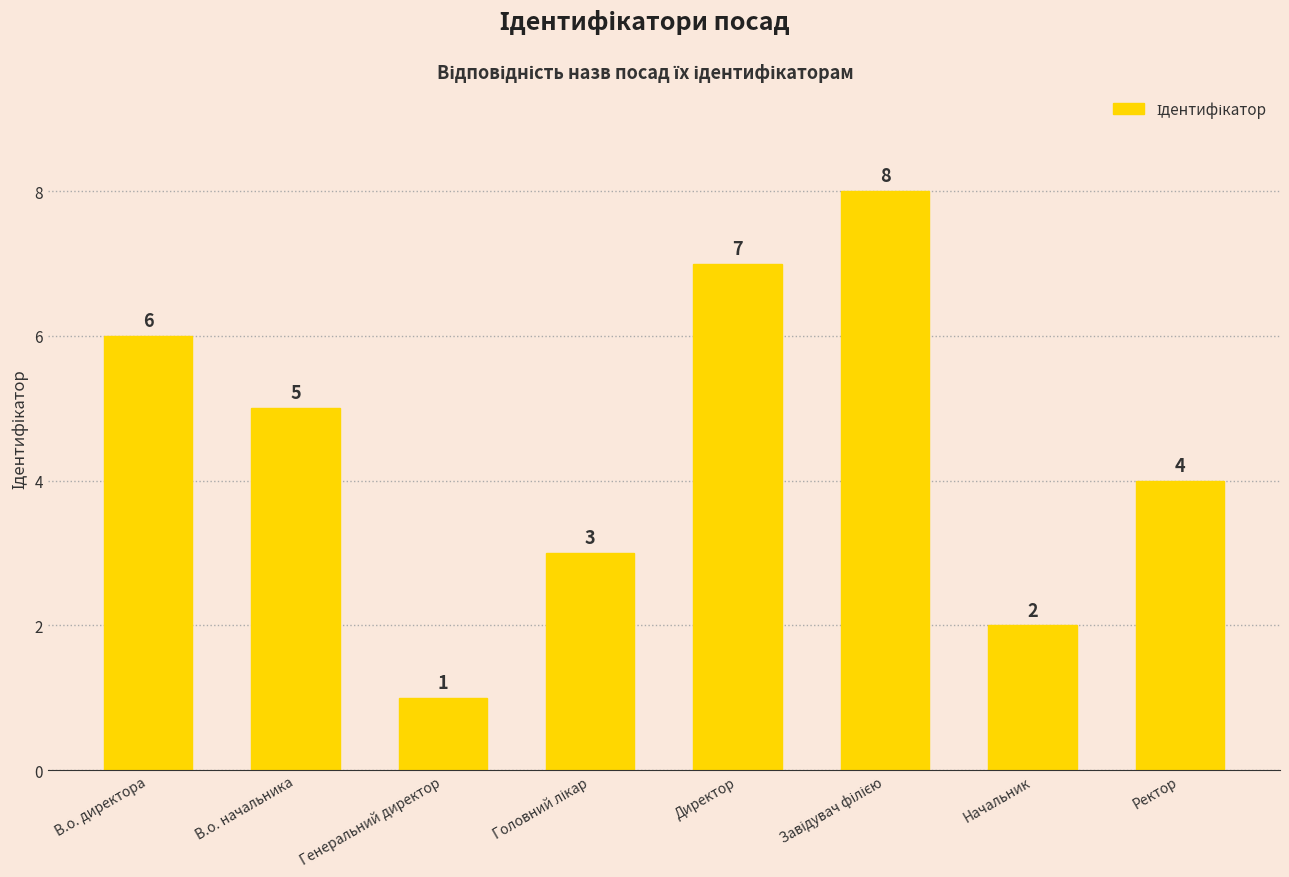

Is it true that the value at Генеральний директор is 1?

True